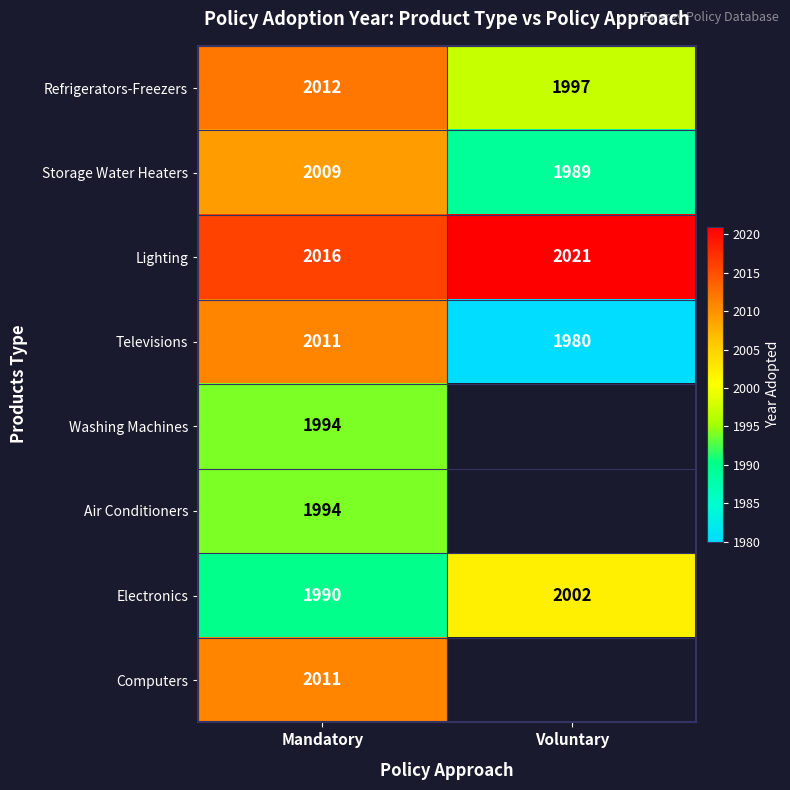

What is the difference between the highest and lowest values at Mandatory?

26